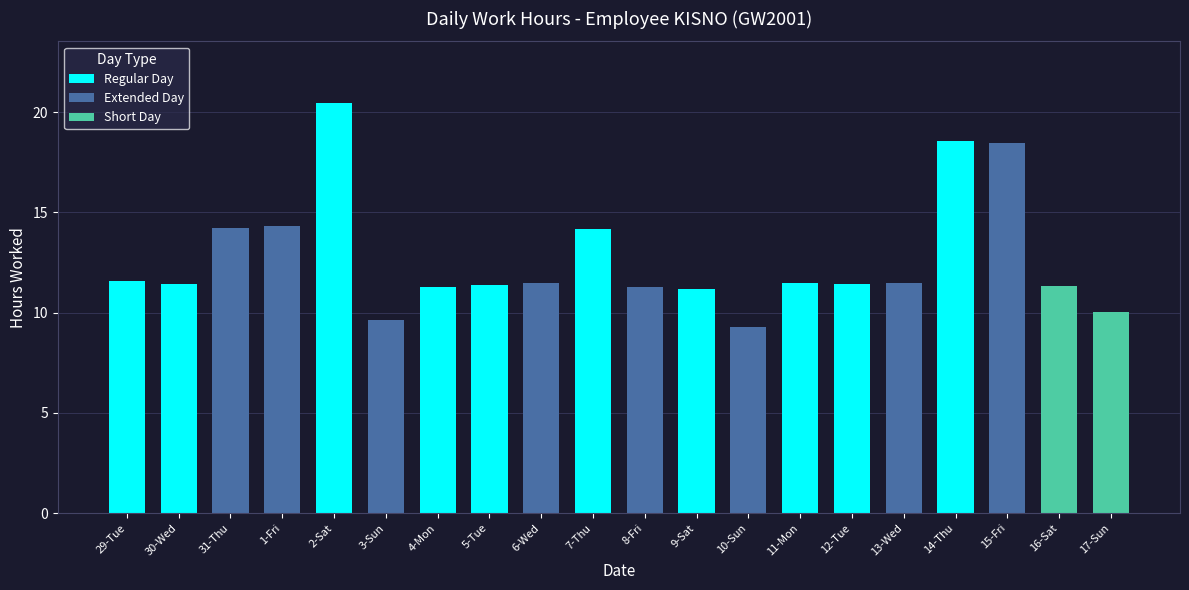

Which has a higher value, 4-Mon or 2-Sat?

2-Sat